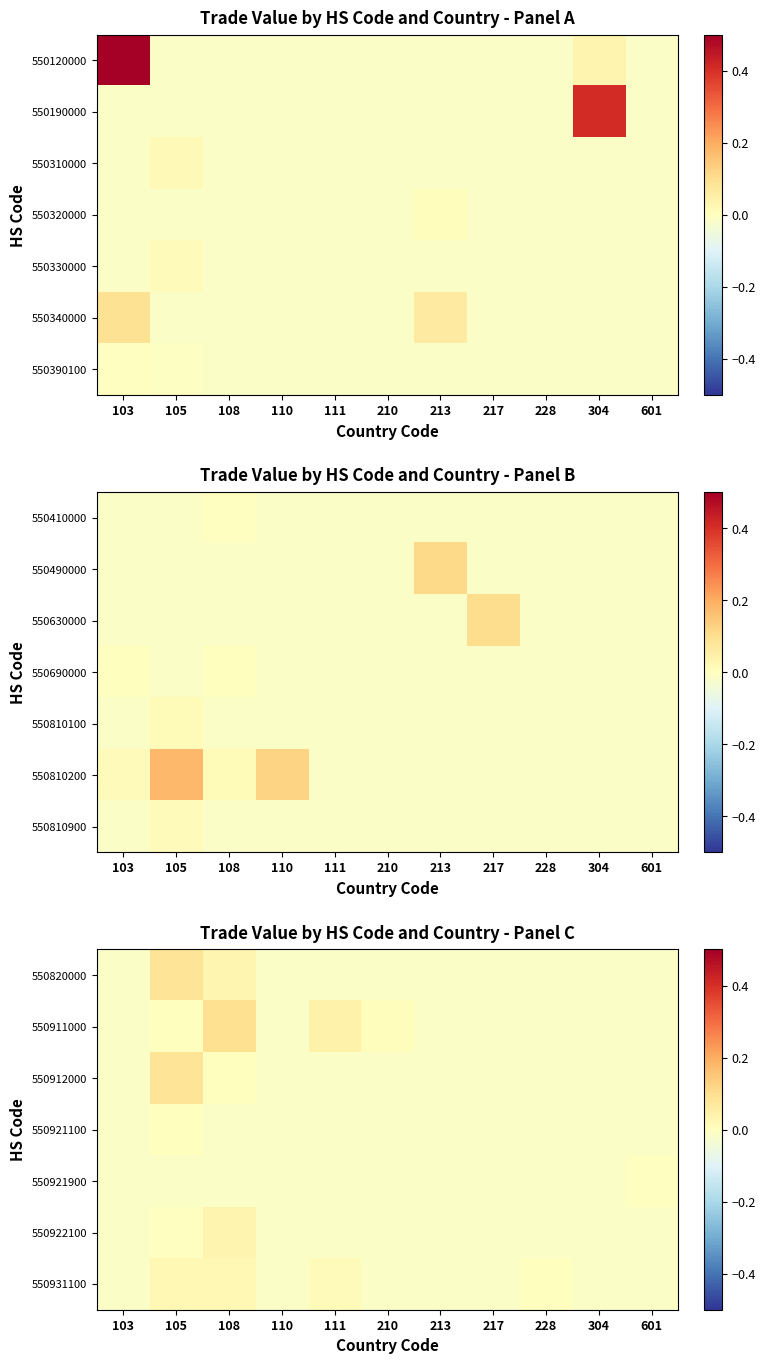

True or false: 550922100 has a value of -0.0 at 111.

True